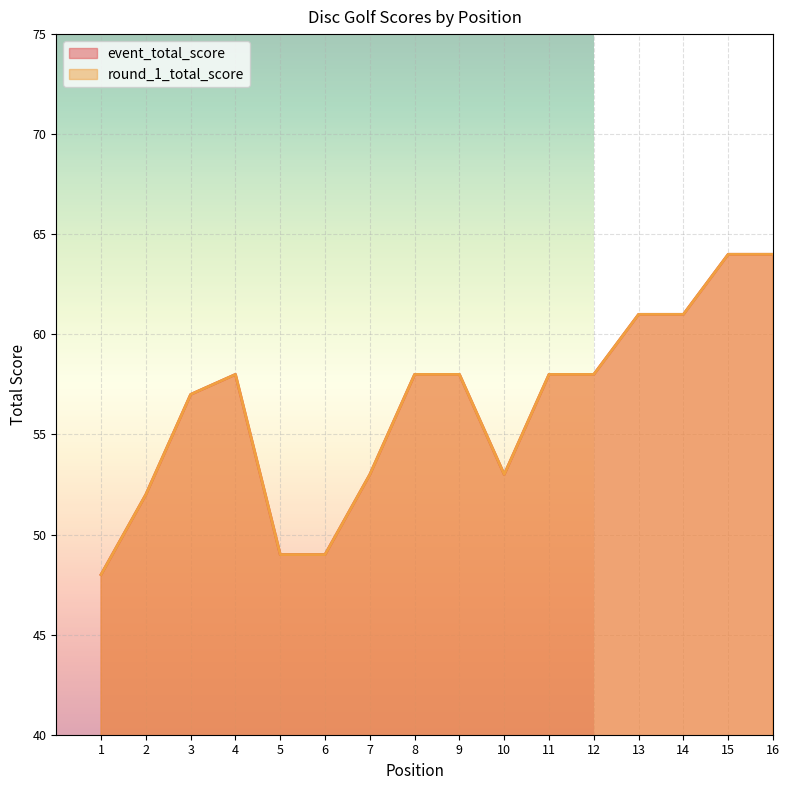

Reading left to right, transcribe all the data shown in this chart.

event_total_score: 48	52	57	58	49	49	53	58	58	53	58	58	61	61	64	64
round_1_total_score: 48	52	57	58	49	49	53	58	58	53	58	58	61	61	64	64